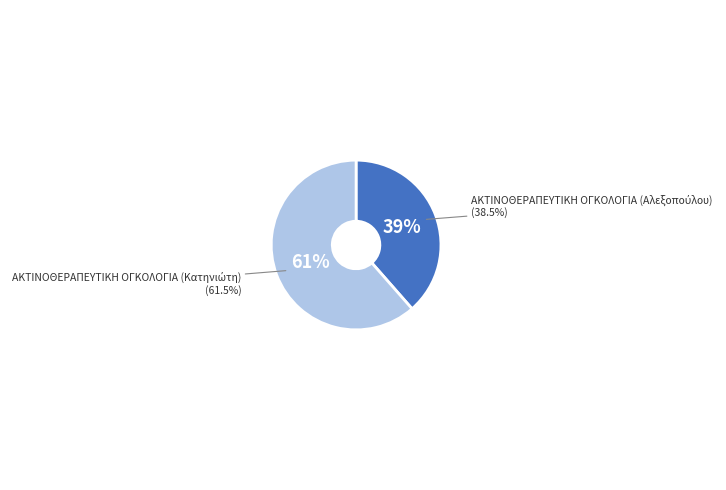

What is the total percentage of ΑΚΤΙΝΟΘΕΡΑΠΕΥΤΙΚΗ ΟΓΚΟΛΟΓΙΑ (Αλεξοπούλου) and ΑΚΤΙΝΟΘΕΡΑΠΕΥΤΙΚΗ ΟΓΚΟΛΟΓΙΑ (Κατηνιώτη)?

100.0%